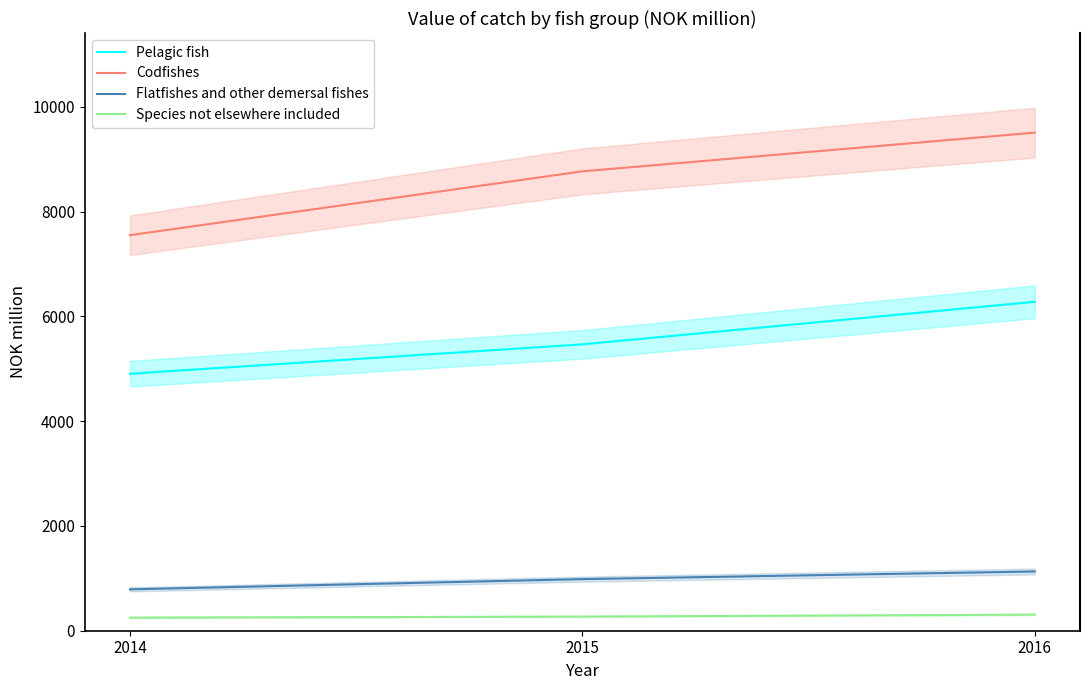

Is it true that Species not elsewhere included equals 307 at 2016?

True